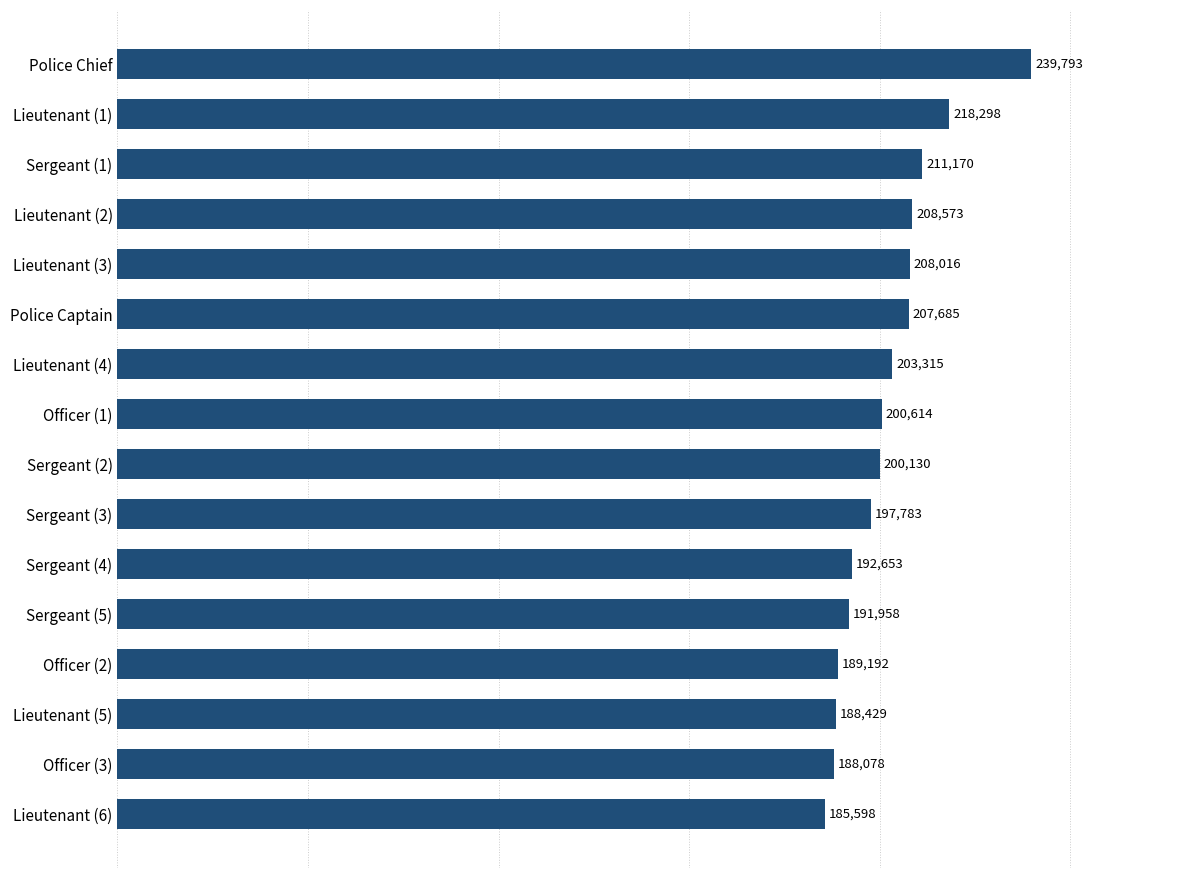

Rank the categories by value from highest to lowest.

Police Chief, Lieutenant (1), Sergeant (1), Lieutenant (2), Lieutenant (3), Police Captain, Lieutenant (4), Officer (1), Sergeant (2), Sergeant (3), Sergeant (4), Sergeant (5), Officer (2), Lieutenant (5), Officer (3), Lieutenant (6)